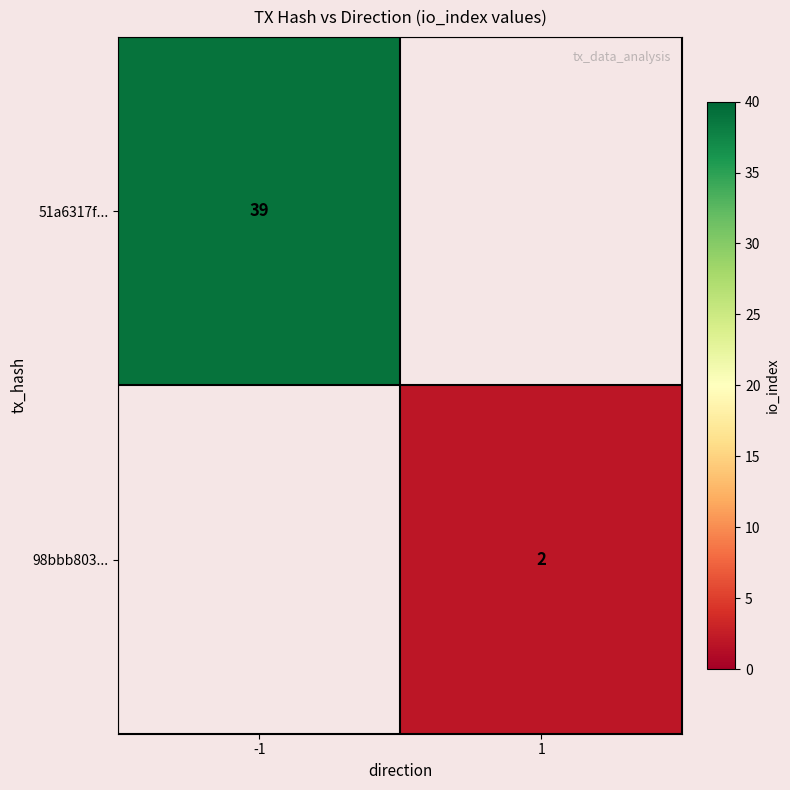

How many data points does each series have?

2